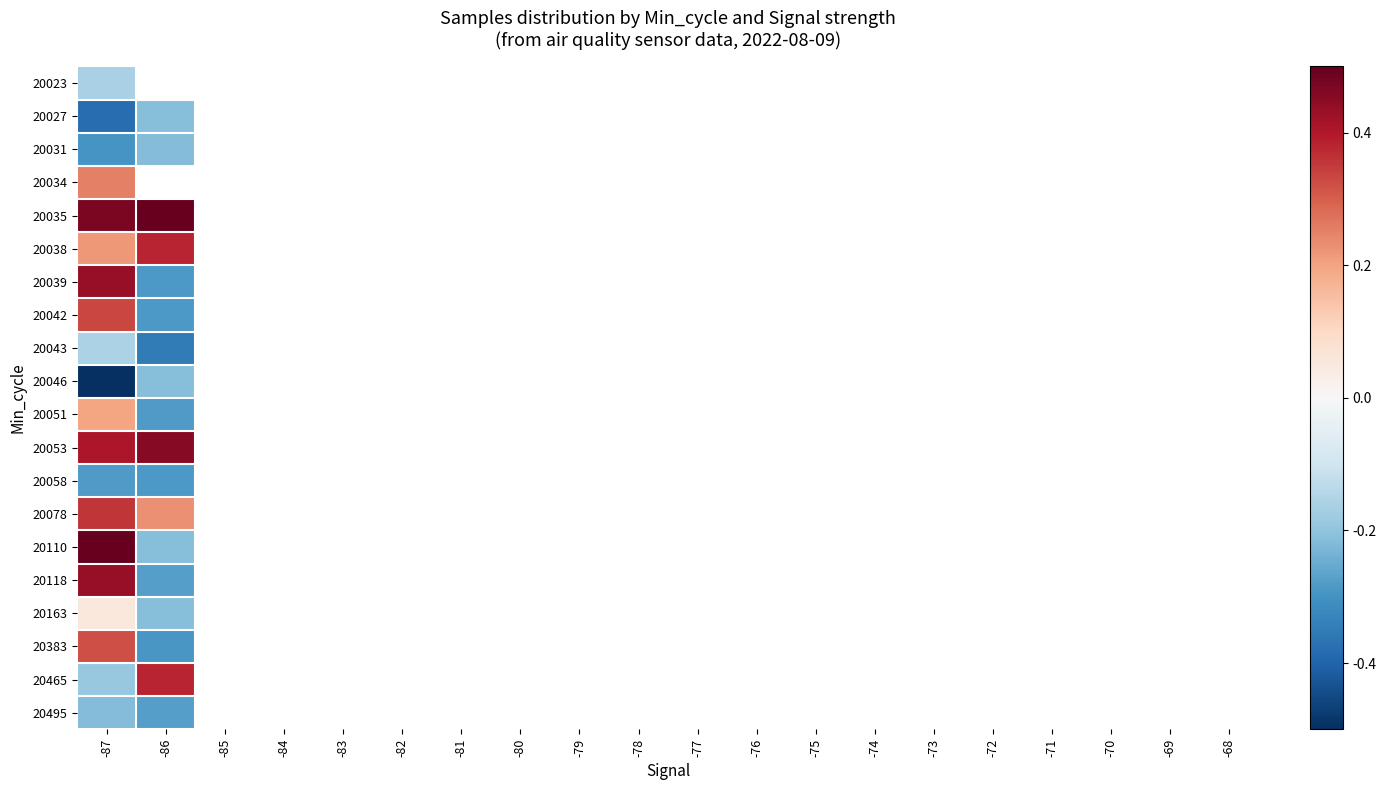

How many positive values does the 20053 series have?

2